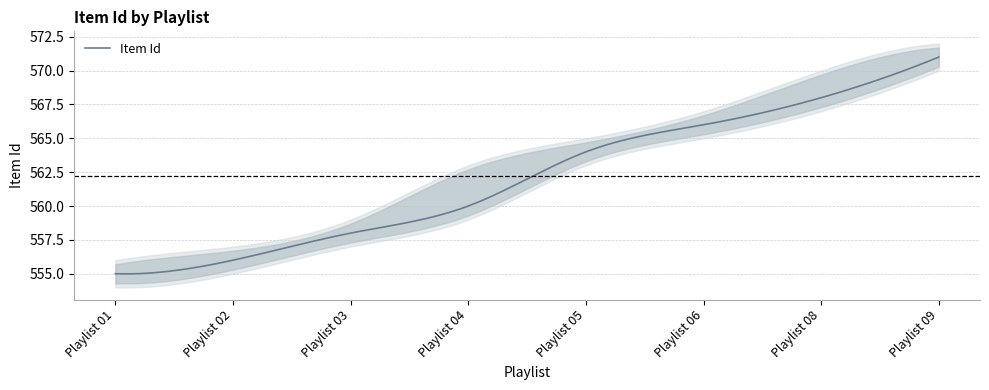

Is it true that Item Id lower equals 893 at Playlist 04?

False